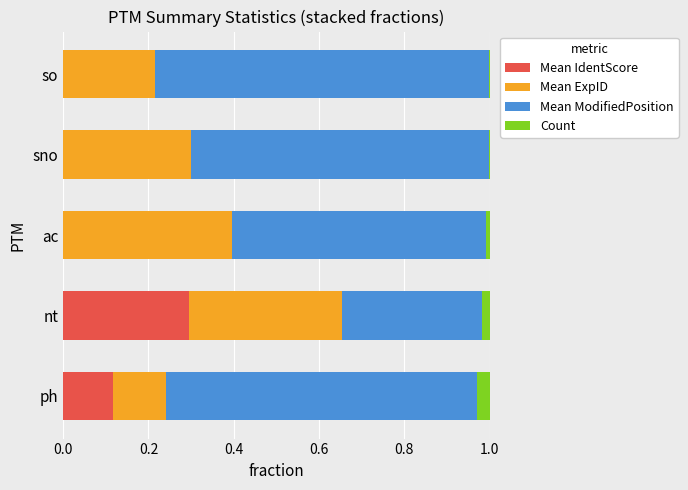

Reading left to right, what are all the values shown in this chart?

Mean IdentScore: 0.1	0.3	0.0	0.0	0.0
Mean ExpID: 0.1	0.4	0.4	0.3	0.2
Mean ModifiedPosition: 0.7	0.3	0.6	0.7	0.8
Count: 0.0	0.0	0.0	0.0	0.0